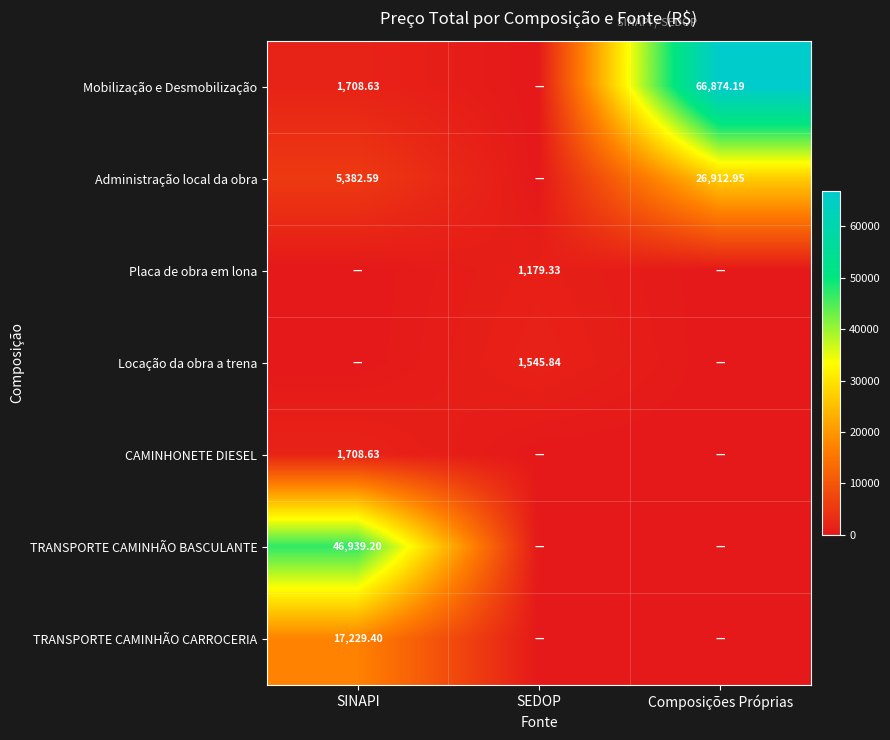

What is the sum of all Placa de obra em lona values?

1179.3